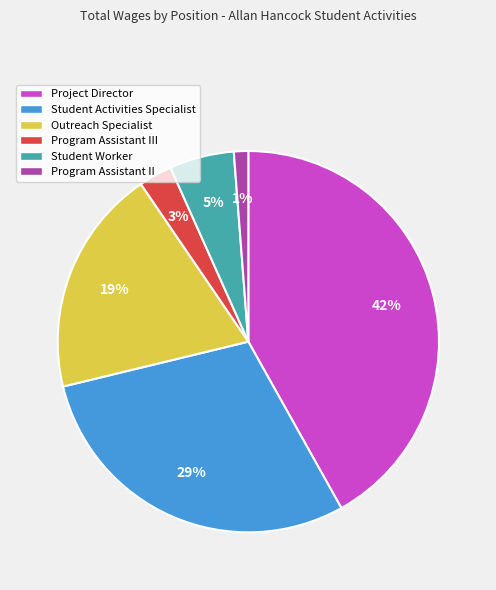

How many slices are in this pie chart?

6